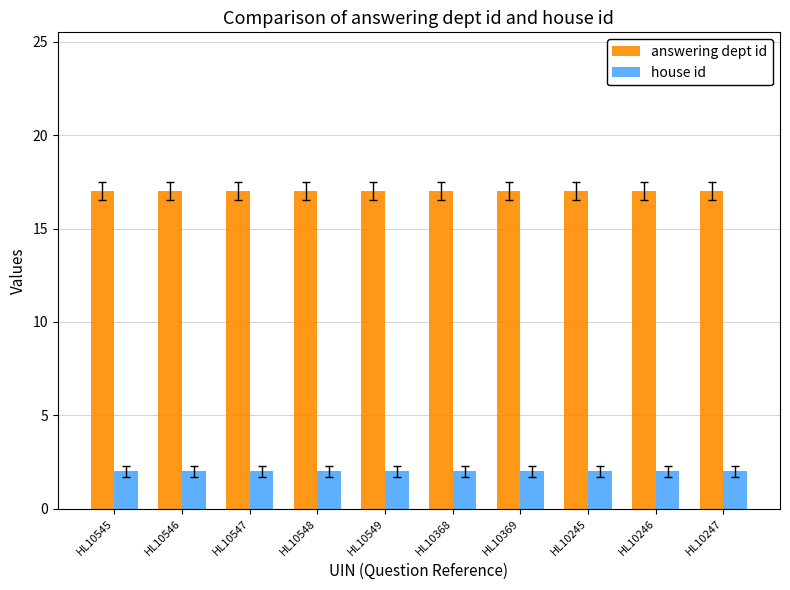

Reading left to right, what are all the values shown in this chart?

answering dept id: HL10545=17	HL10546=17	HL10547=17	HL10548=17	HL10549=17	HL10368=17	HL10369=17	HL10245=17	HL10246=17	HL10247=17
house id: HL10545=2	HL10546=2	HL10547=2	HL10548=2	HL10549=2	HL10368=2	HL10369=2	HL10245=2	HL10246=2	HL10247=2